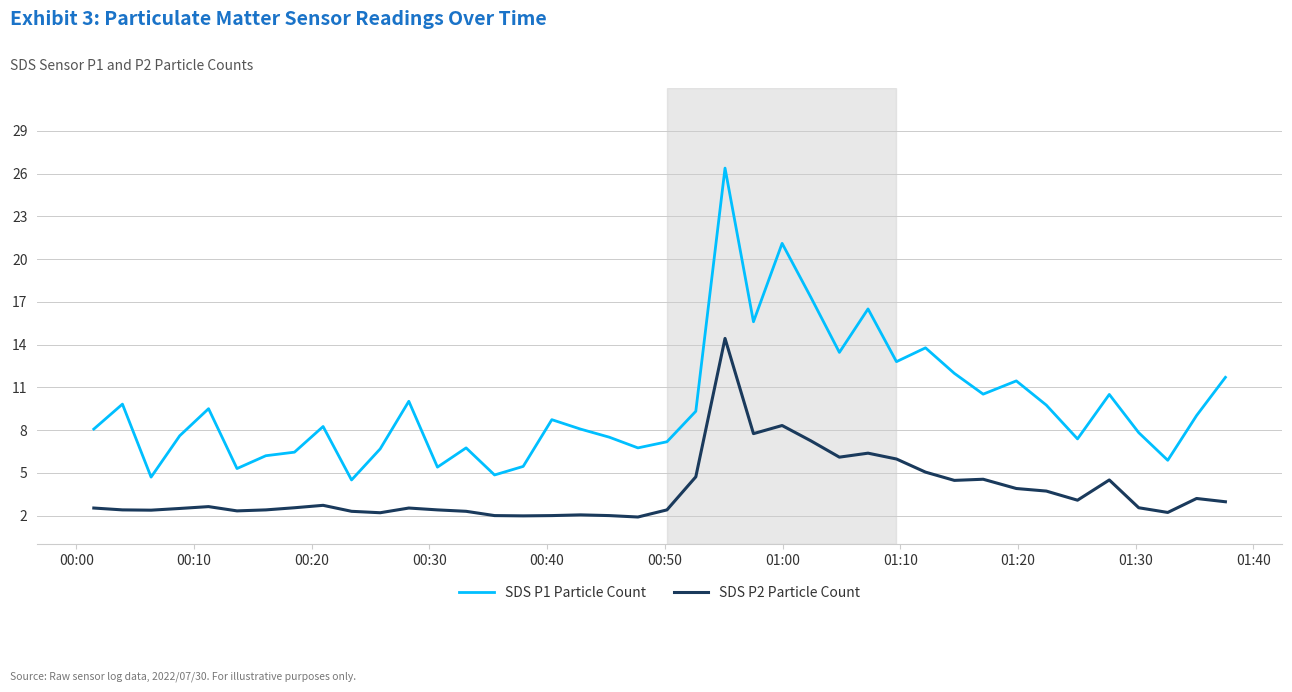

Rank the series by their average value, from highest to lowest.

SDS P1 Particle Count, SDS P2 Particle Count